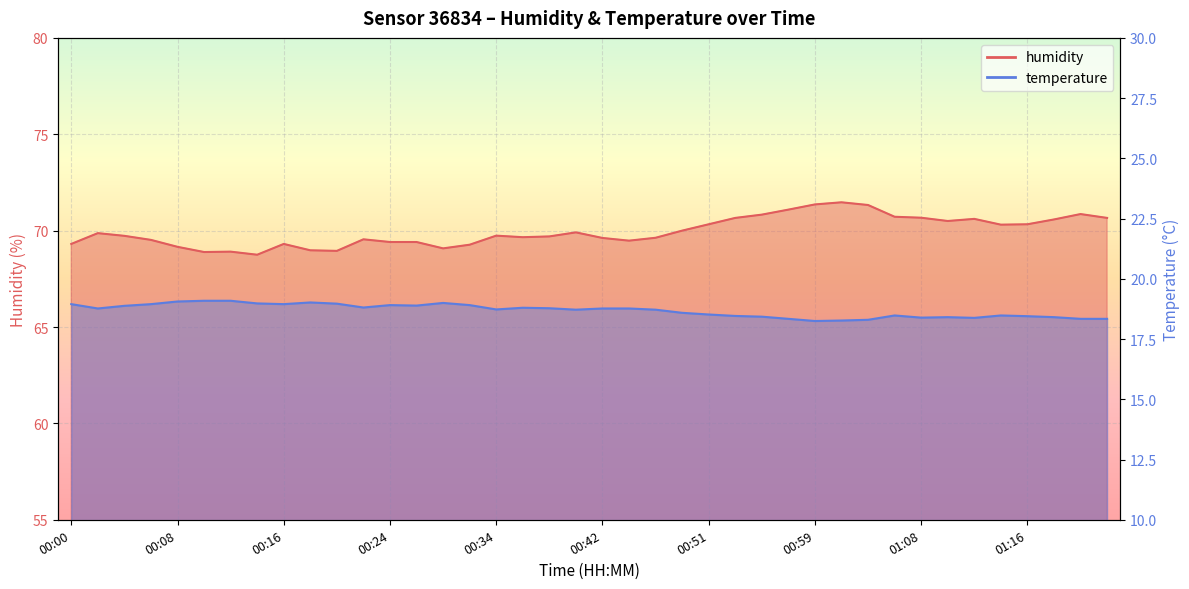

What are all the series names shown in the legend?

humidity, temperature